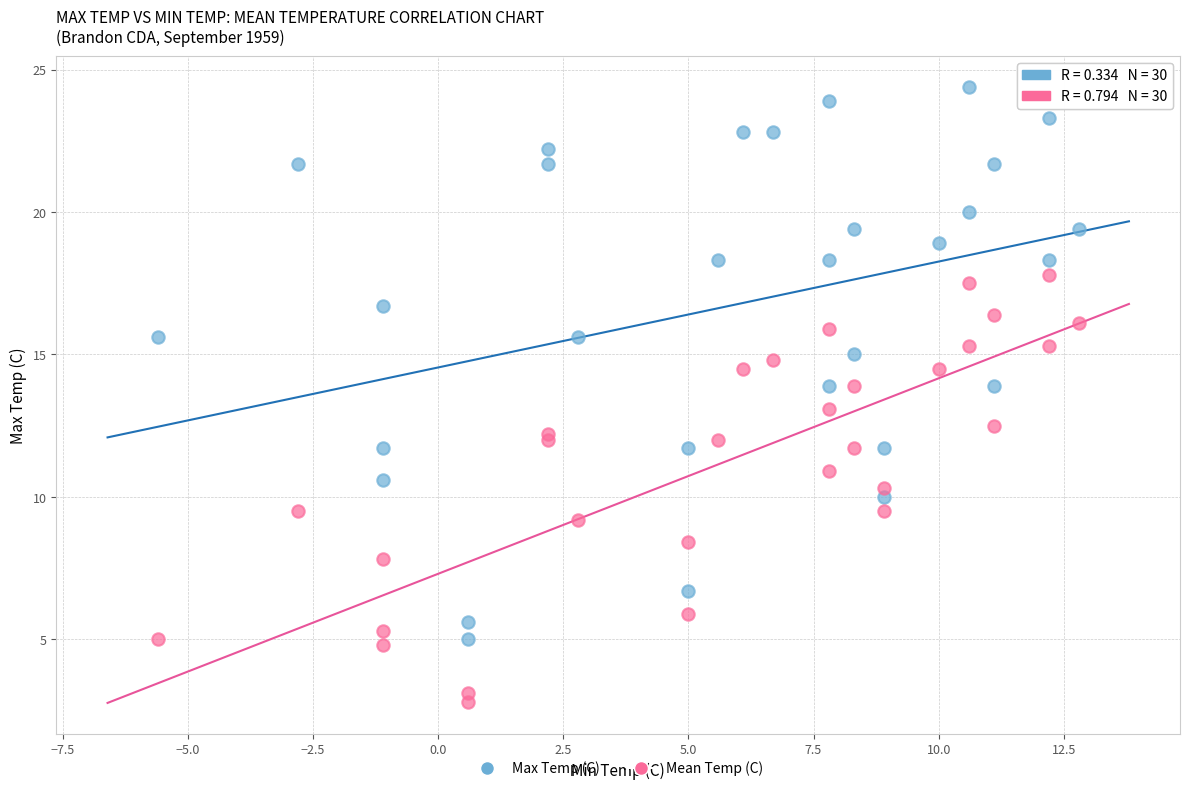

What are all the series names shown in the legend?

Max Temp (C), Mean Temp (C)